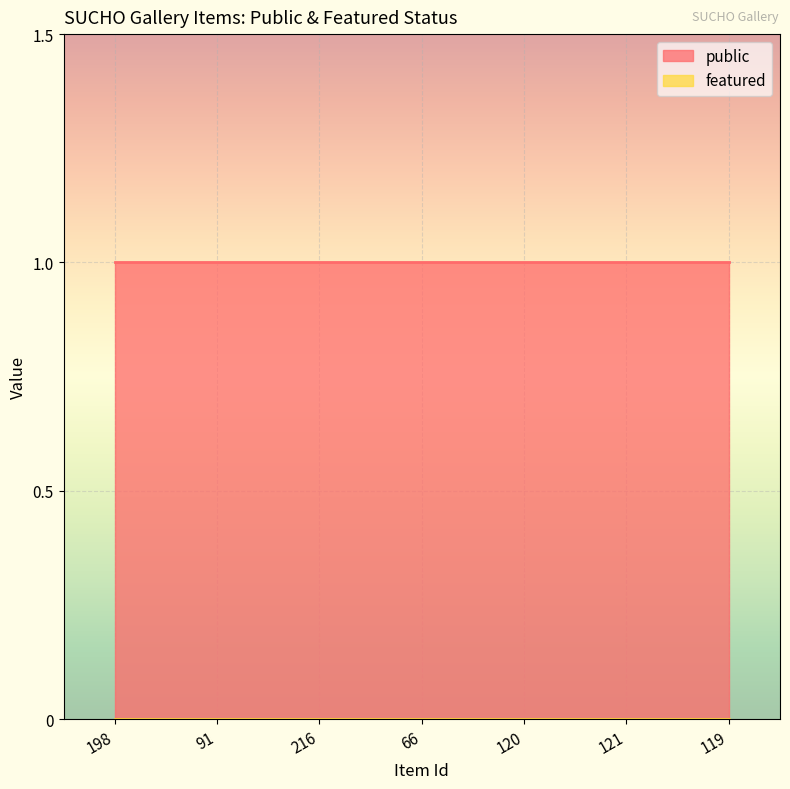

At how many categories does at least one series exceed 0?

7